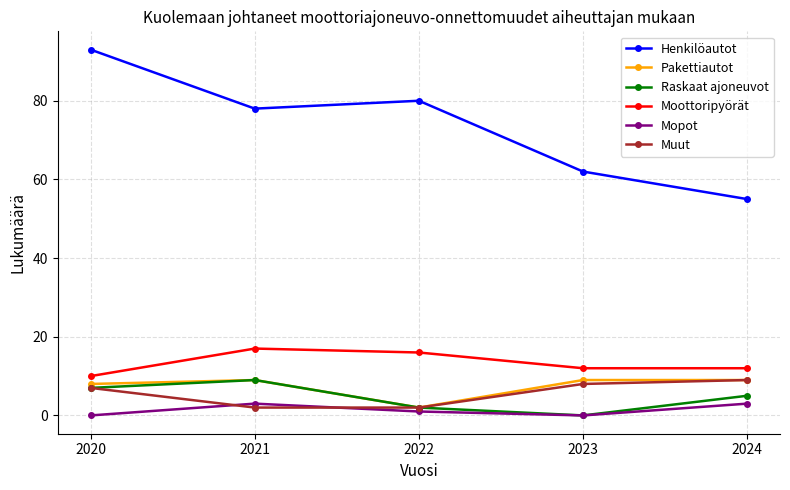

Where is the first local maximum for Henkilöautot?

2022